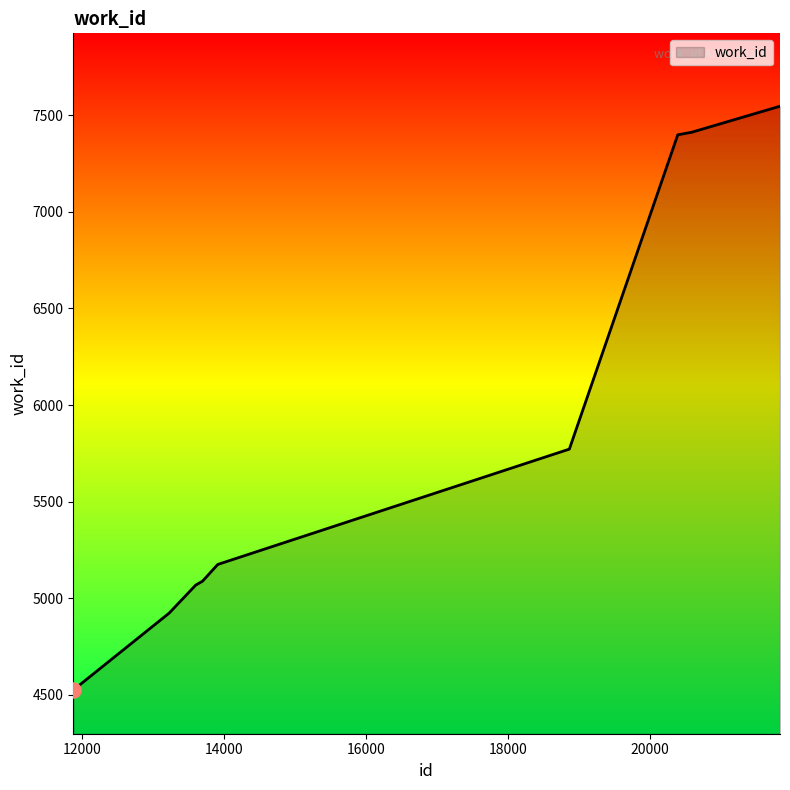

What is the greatest value displayed?

7547